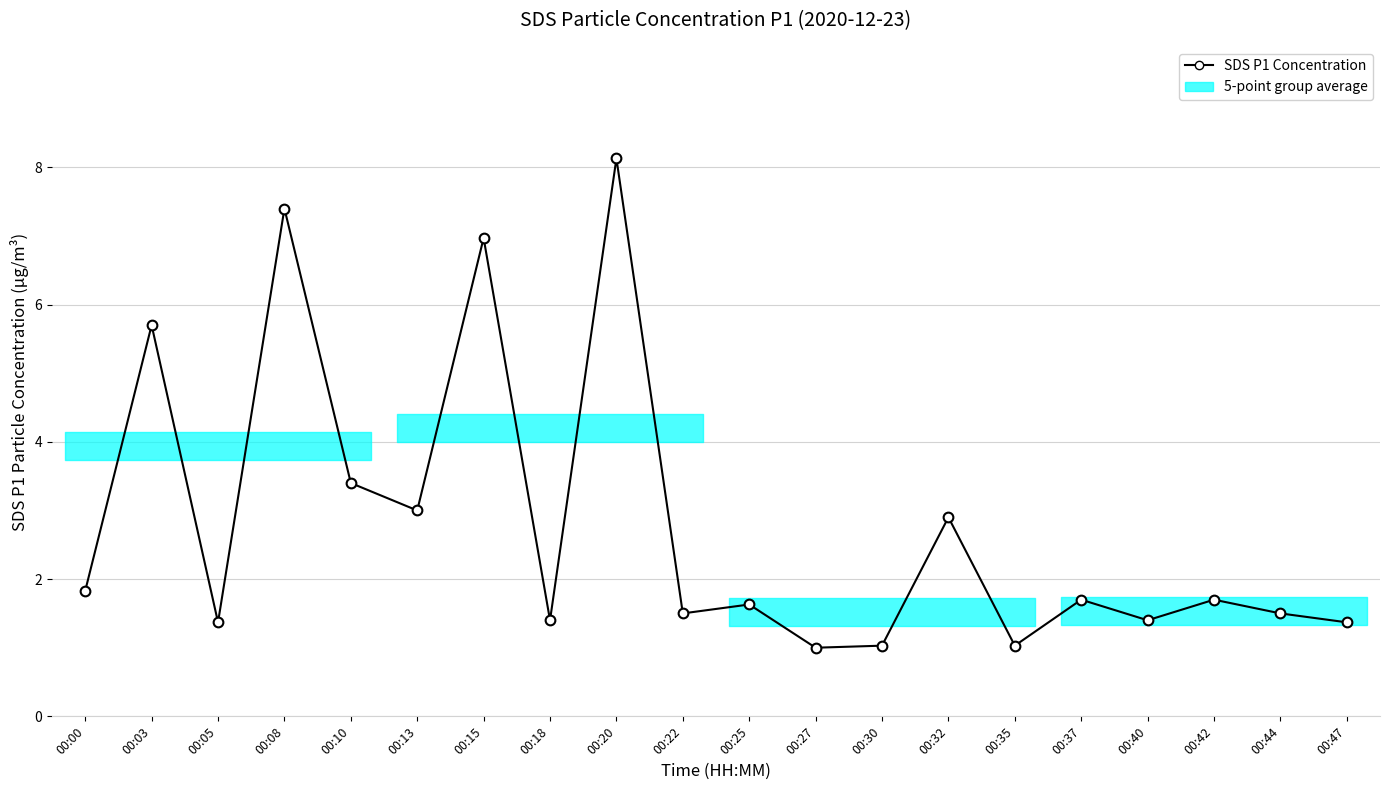

What is the sum of the values at 00:10 and 00:18?

4.8